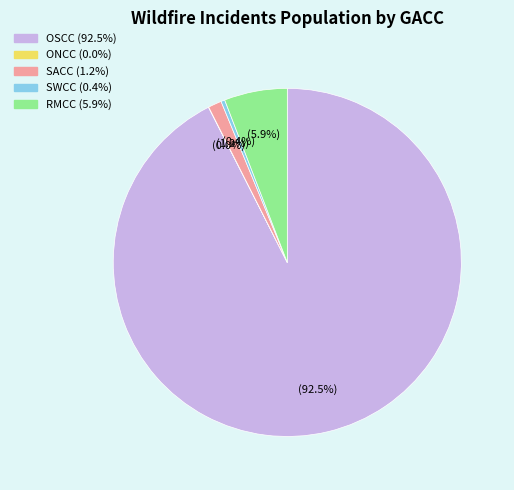

To the nearest percent, what is the difference between the largest and smallest slice percentages?

92%